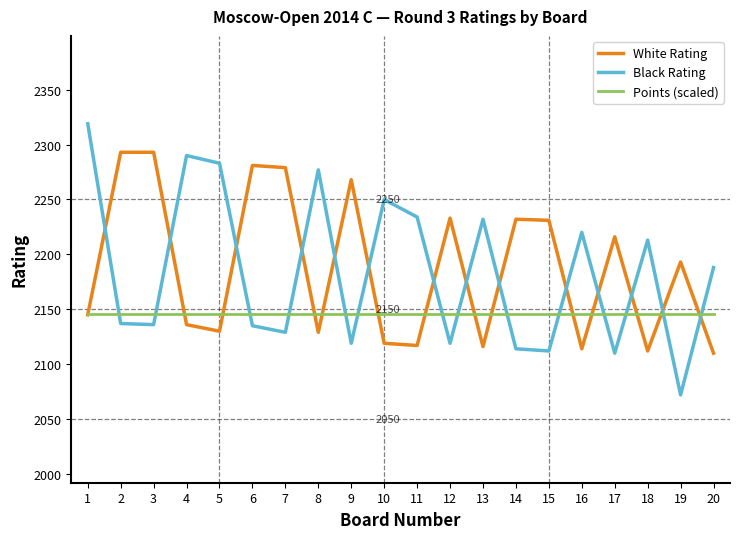

Which series has the largest range (max minus min)?

Black Rating